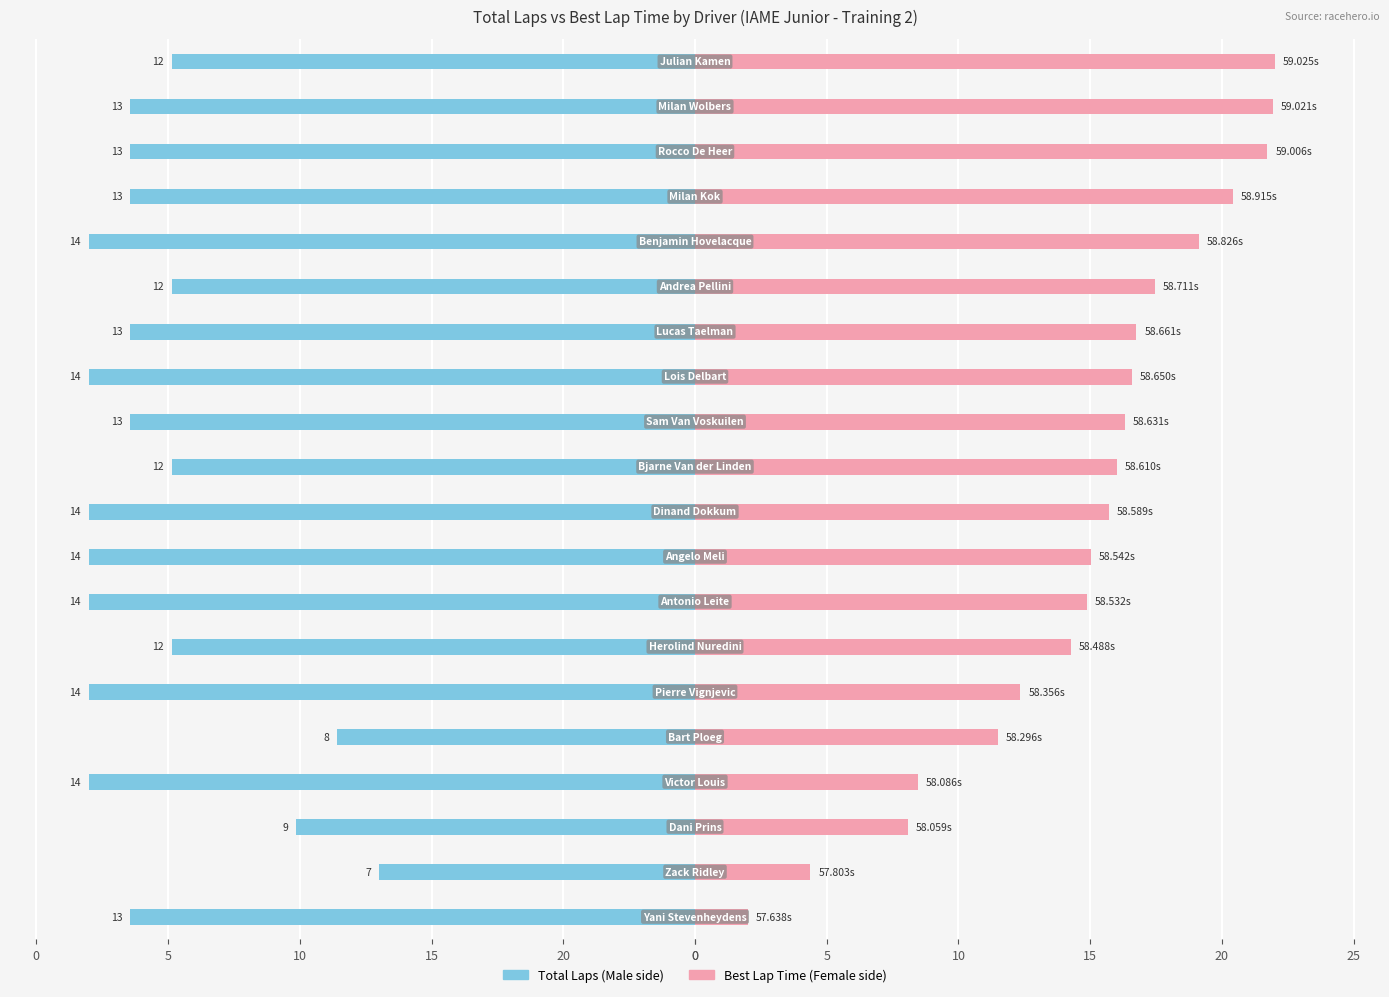

List the series in order of their overall mean, lowest first.

Male, Female